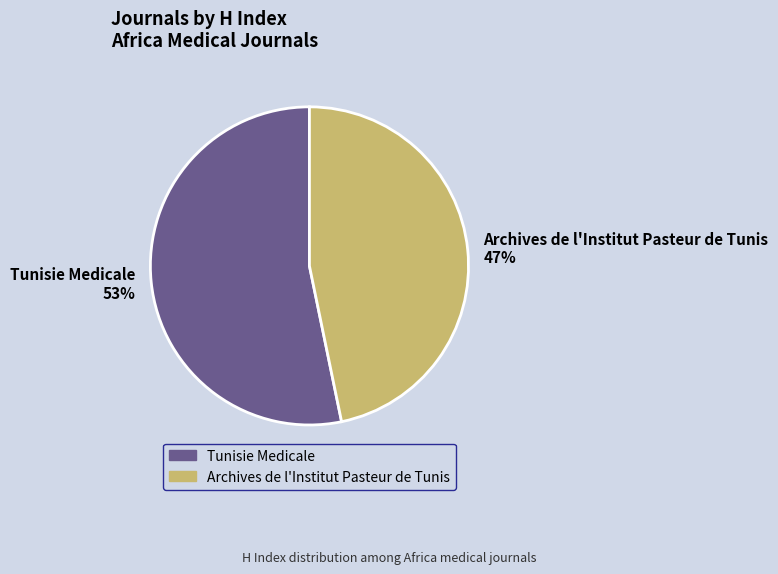

Which slice represents more than half of the pie?

Tunisie Medicale